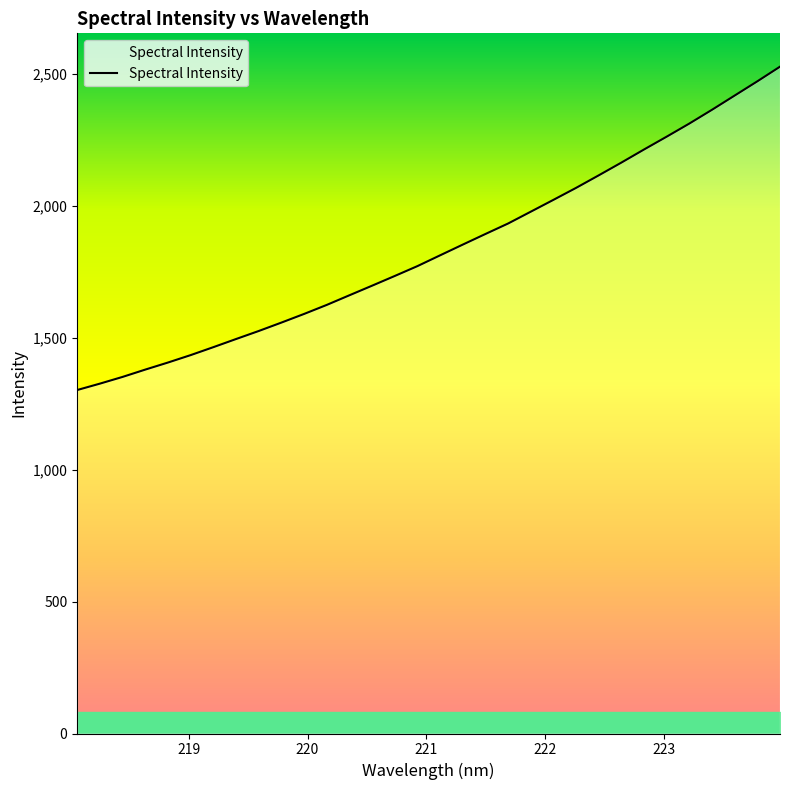

What is the smallest value displayed?

1301.0